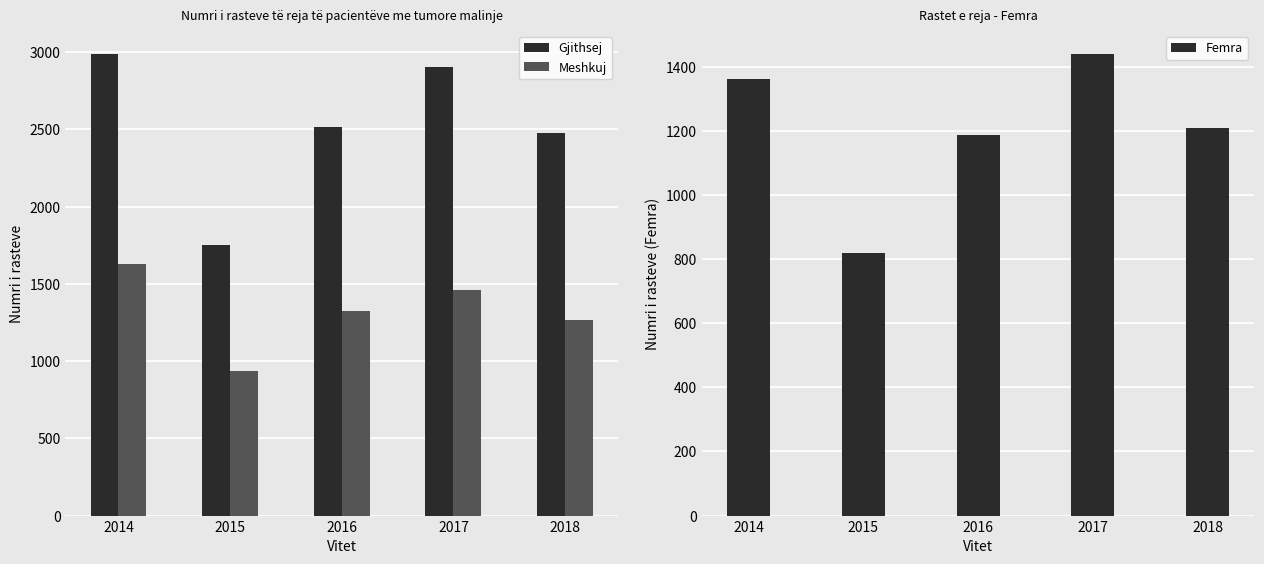

At which label does Gjithsej reach its peak?

2014